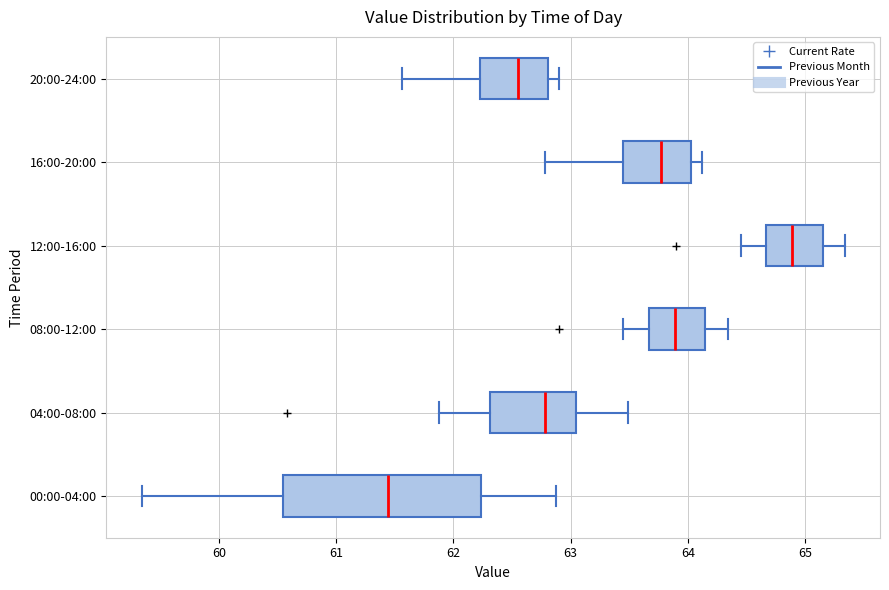

Reading bottom to top, read every box against the x-axis: the position of its median line, the range the box covers, and the ends of its whiskers. The values are not printed on the chart, so give them approximately, as read against the axis.

00:00-04:00: median 61.4, box 60.6 to 62.2, whiskers 59.3 to 62.9
04:00-08:00: median 62.8, box 62.3 to 63.1, whiskers 61.9 to 63.5
08:00-12:00: median 63.9, box 63.7 to 64.2, whiskers 63.5 to 64.3
12:00-16:00: median 64.9, box 64.7 to 65.2, whiskers 64.5 to 65.3
16:00-20:00: median 63.8, box 63.5 to 64.0, whiskers 62.8 to 64.1
20:00-24:00: median 62.6, box 62.2 to 62.8, whiskers 61.6 to 62.9